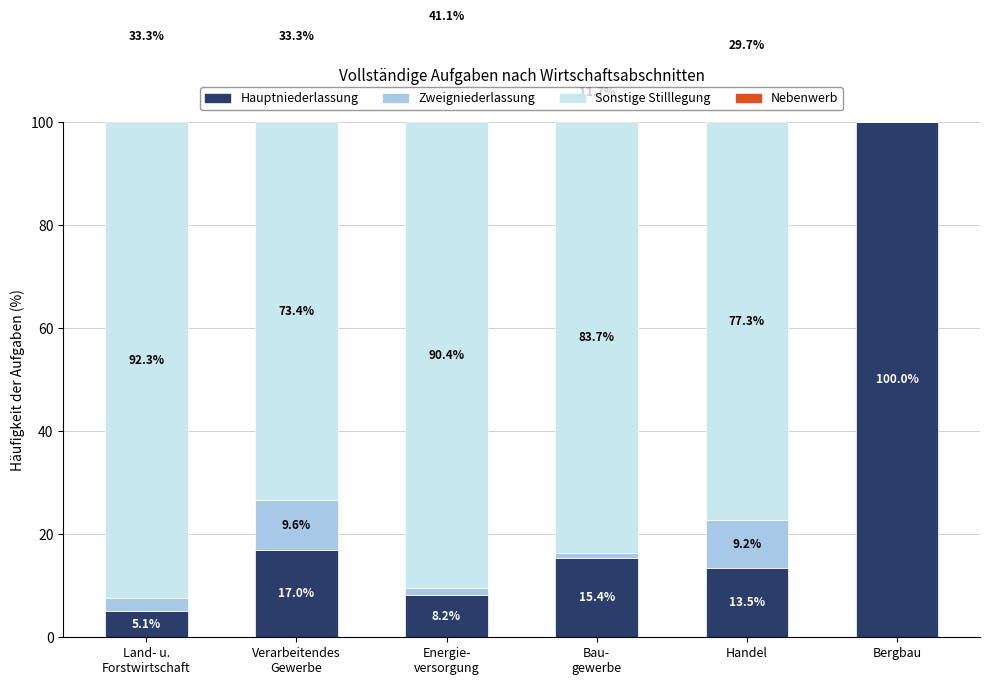

Count the number of data series in this chart.

4